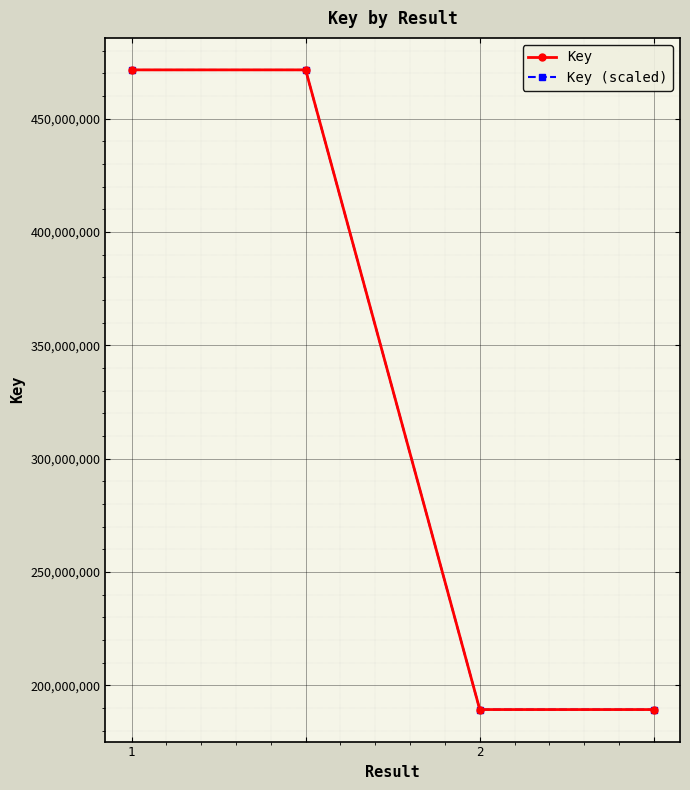

Which series has the widest spread of values?

Key